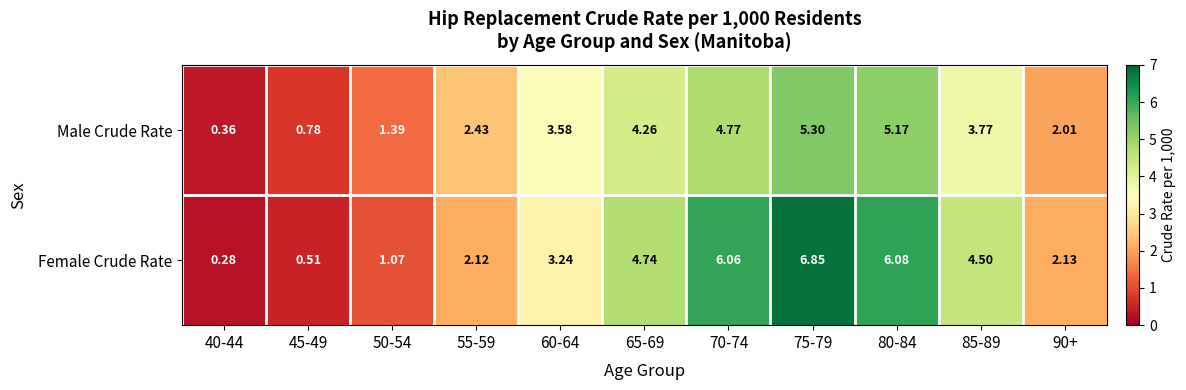

Which series changed the most between 40-44 and 60-64?

Male Crude Rate